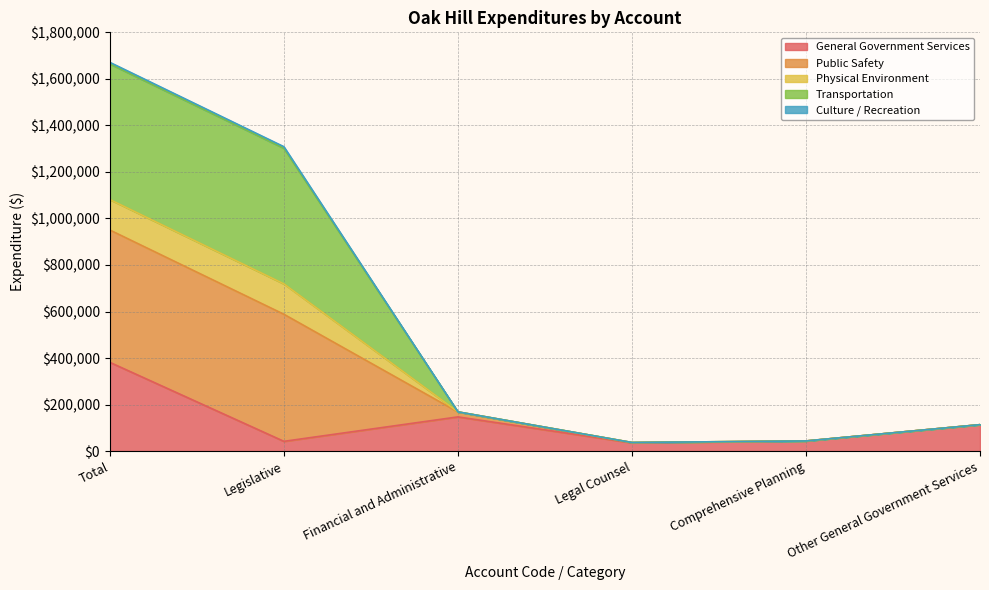

At which category is the sum across all series the highest?

Total